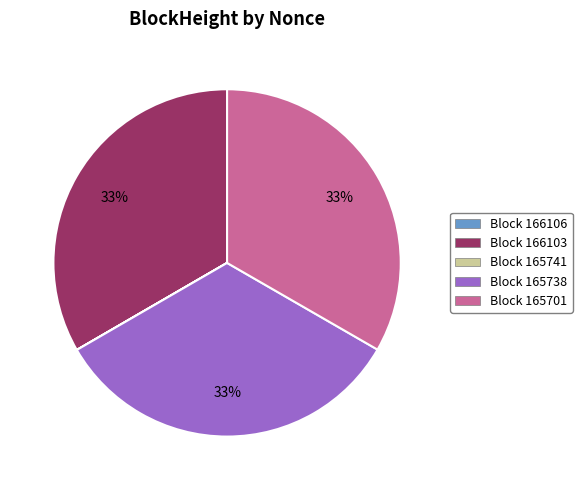

To the nearest percent, what is the difference between the largest and smallest slice percentages?

33%